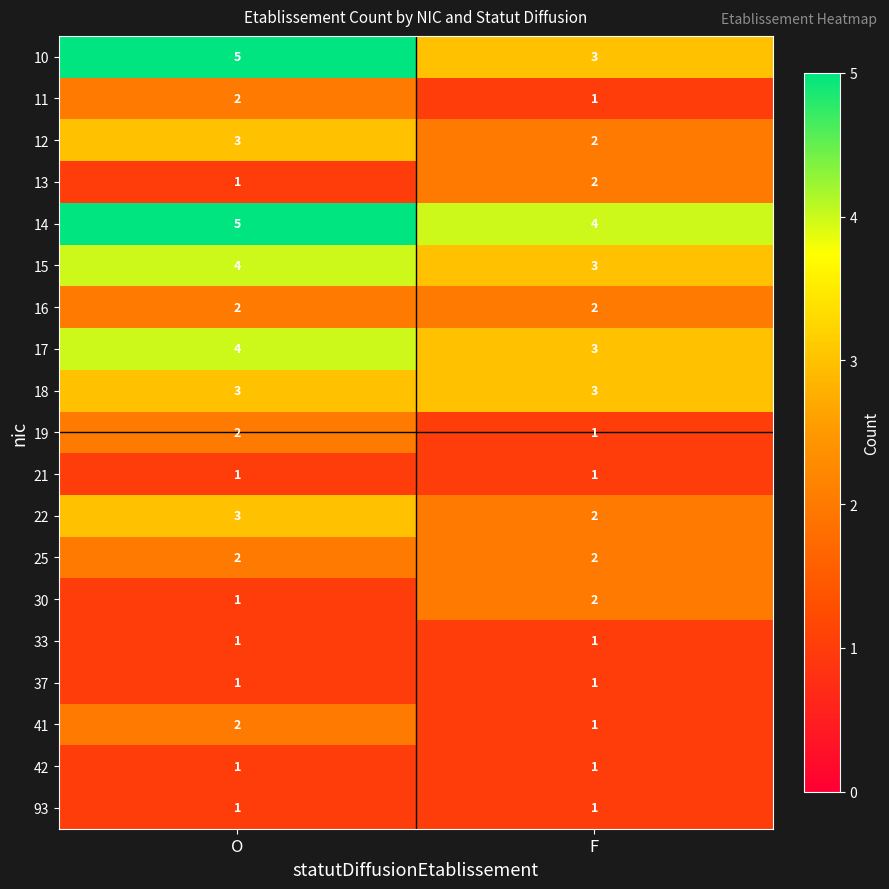

At how many categories does at least one series exceed 2?

2